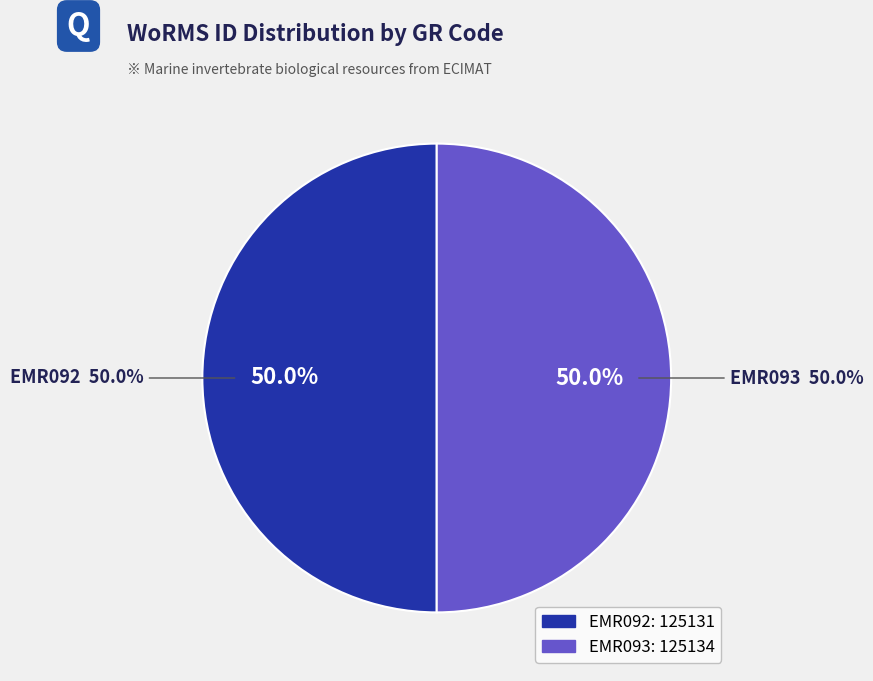

What is the largest slice in the pie chart?

EMR093